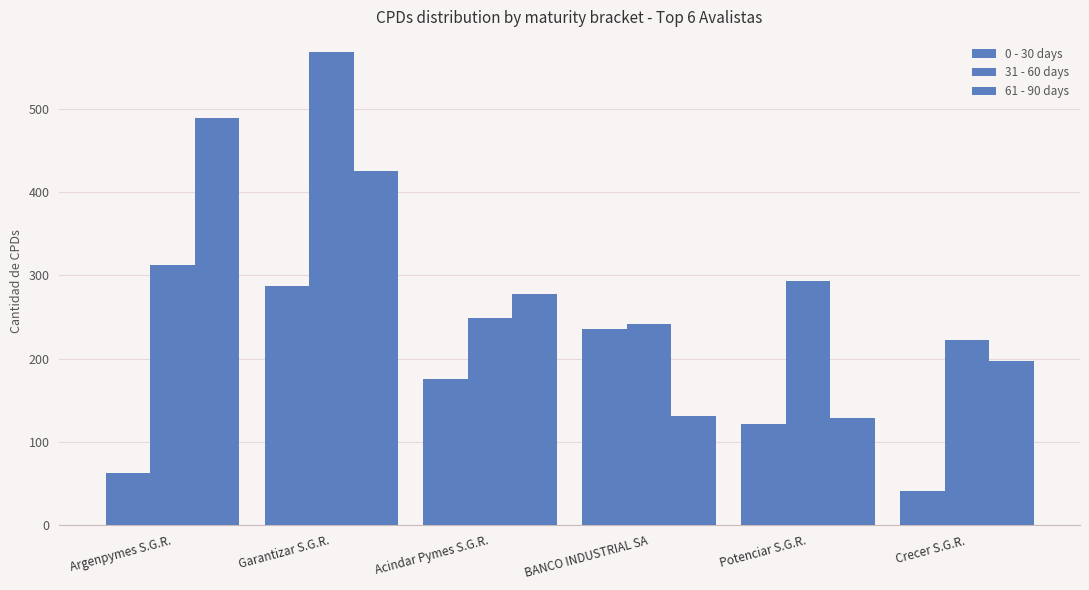

How many bars are there in total?

18